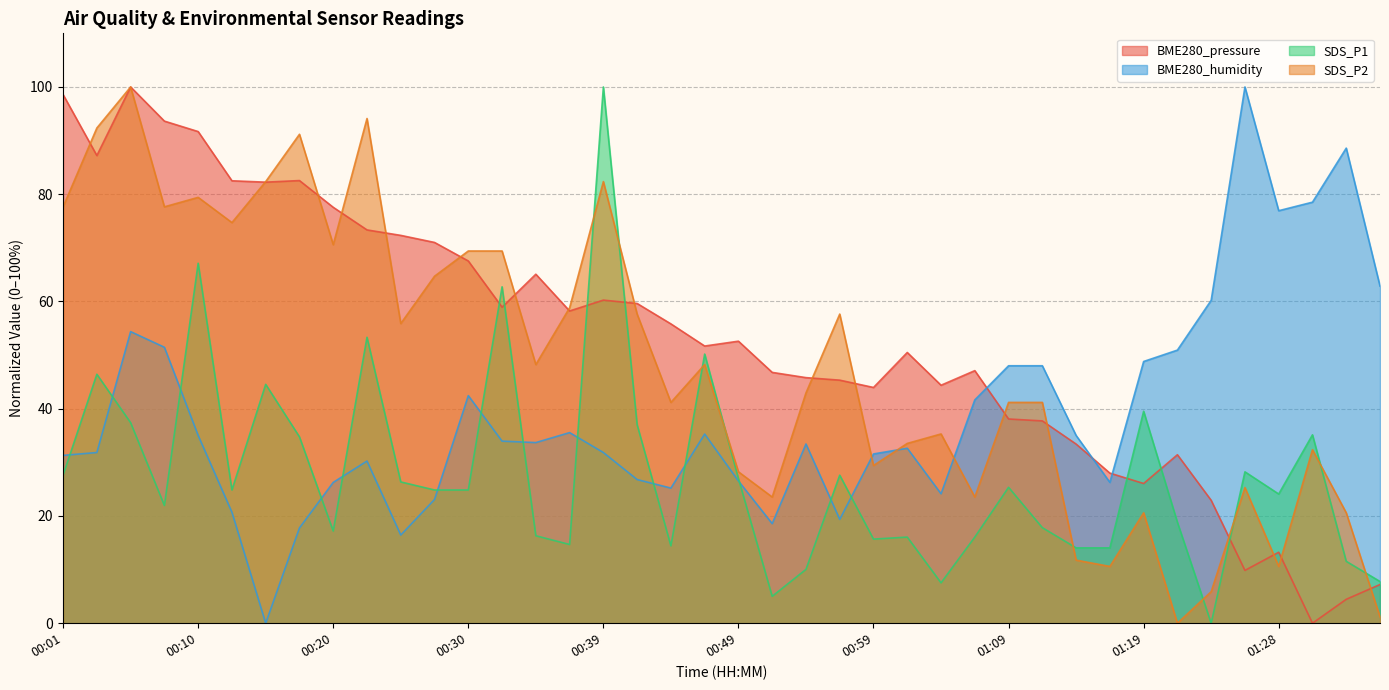

What position from the left is 00:35?

15